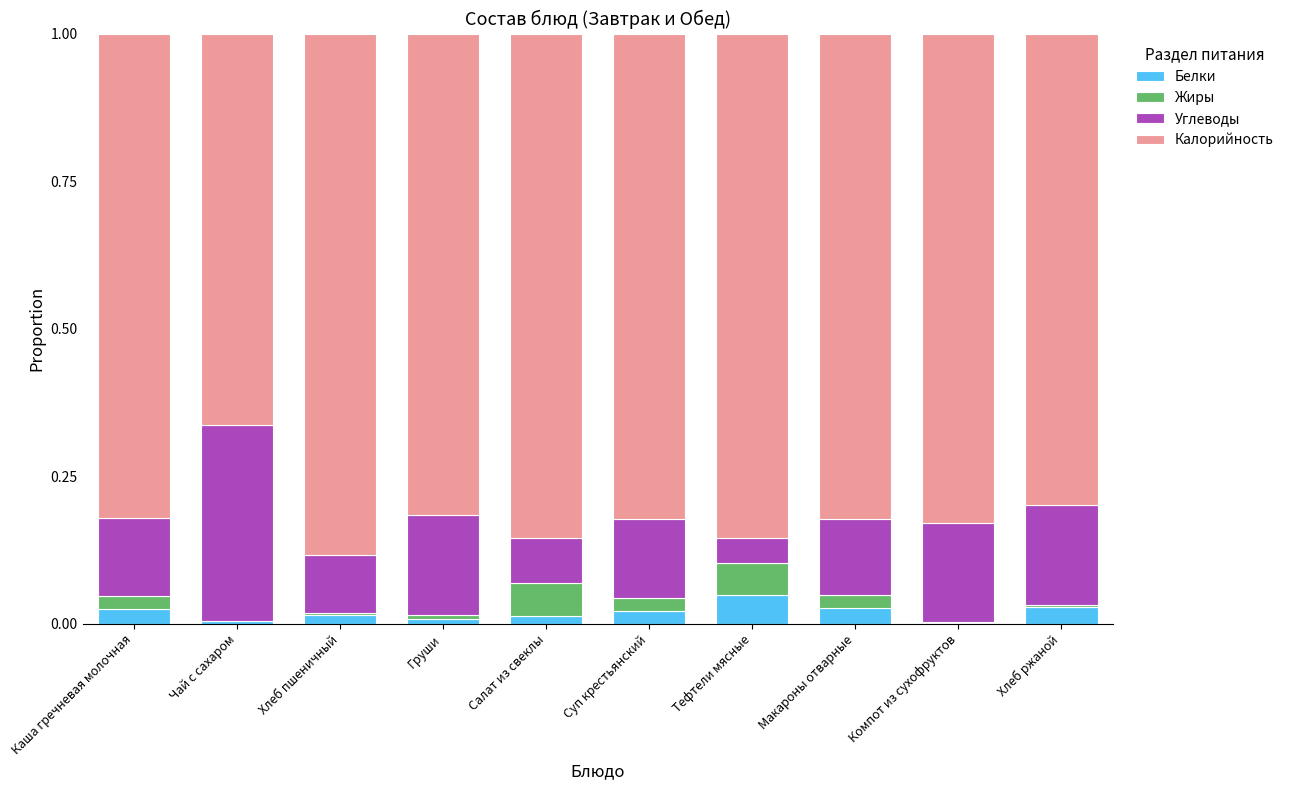

The Белки series shows 0.0 at Хлеб пшеничный. True or false?

True